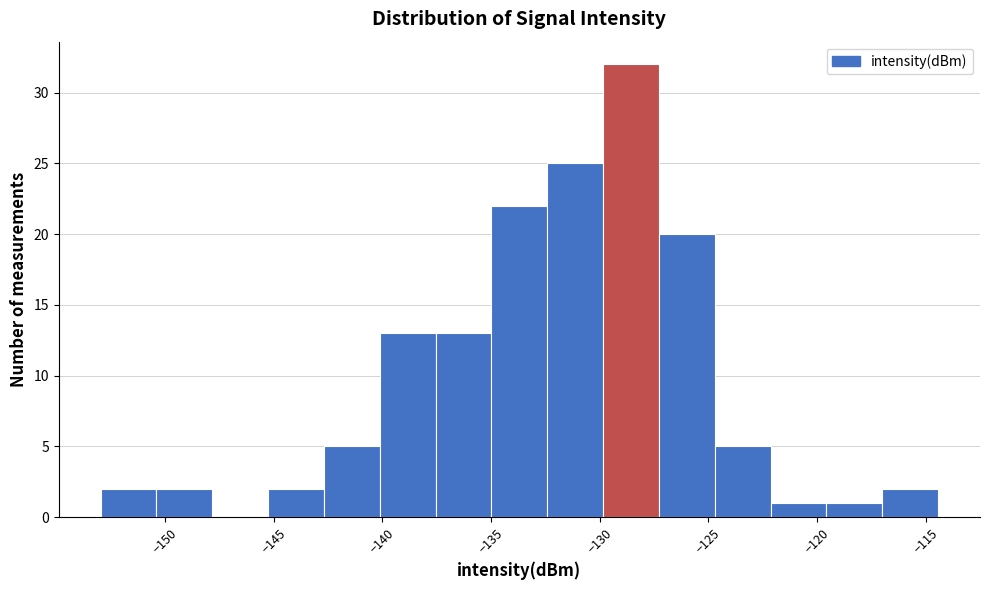

Reading left to right, list every bar in this chart as the range it spans on the x-axis followed by its height. Neither the bar edges nor the heights are printed on the chart, so give them approximately, as read against the axes.

-153.0 to -150.5: 2
-150.5 to -148.0: 2
-148.0 to -145.5: 0
-145.5 to -142.5: 2
-142.5 to -140.0: 5
-140.0 to -137.5: 13
-137.5 to -135.0: 13
-135.0 to -132.5: 22
-132.5 to -130.0: 25
-130.0 to -127.5: 32
-127.5 to -124.5: 20
-124.5 to -122.0: 5
-122.0 to -119.5: 1
-119.5 to -117.0: 1
-117.0 to -114.5: 2